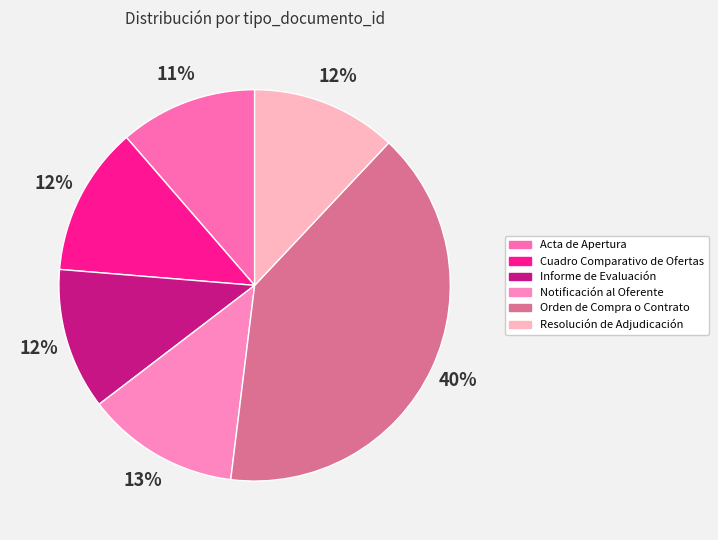

Is Informe de Evaluación the majority of the pie?

No